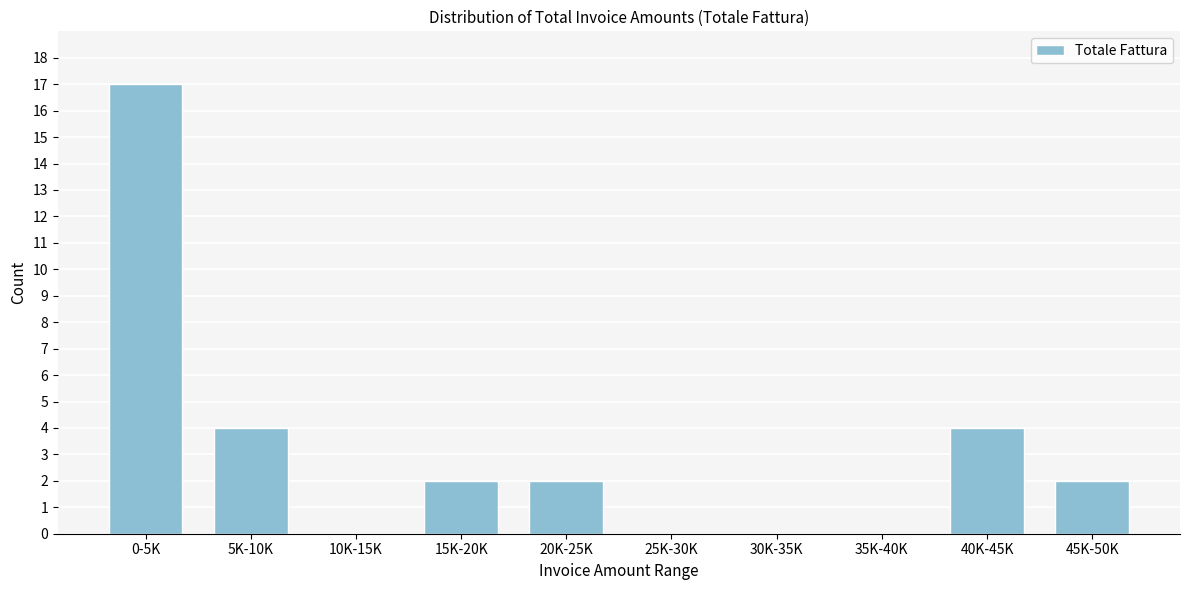

Reading left to right, what are all the values shown in this chart?

0-5K=17	5K-10K=4	10K-15K=0	15K-20K=2	20K-25K=2	25K-30K=0	30K-35K=0	35K-40K=0	40K-45K=4	45K-50K=2